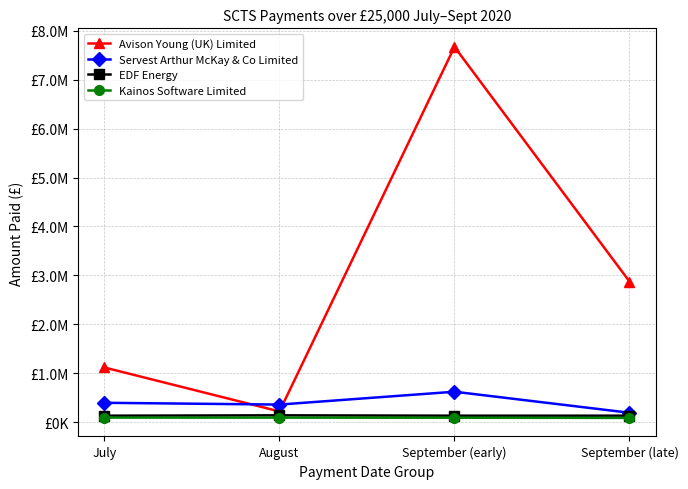

What is the sum of the Servest Arthur McKay & Co Limited values at September (early) and July?

1027599.8